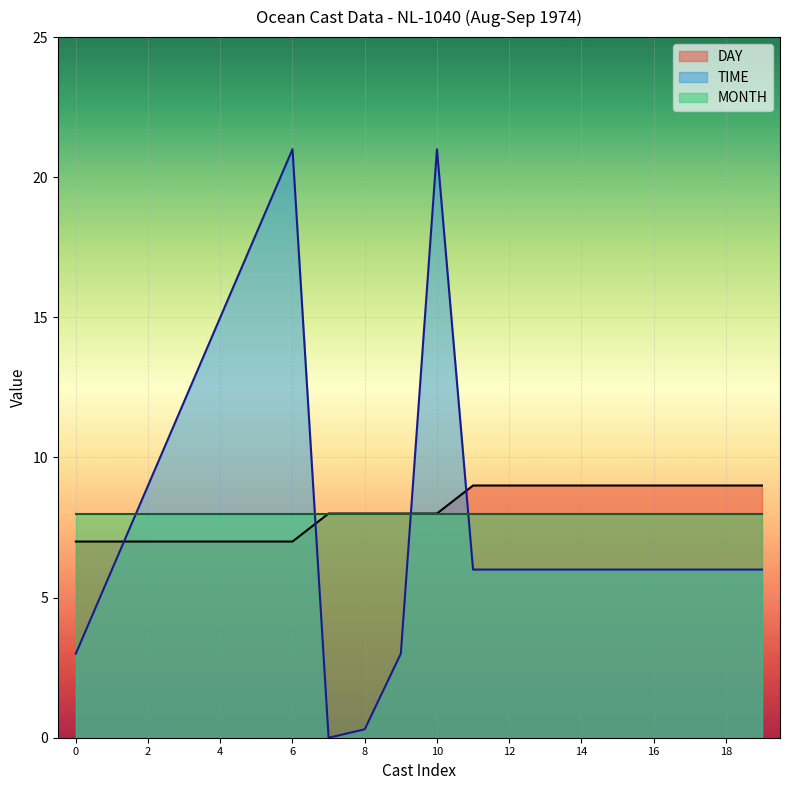

Which series has the widest spread of values?

TIME